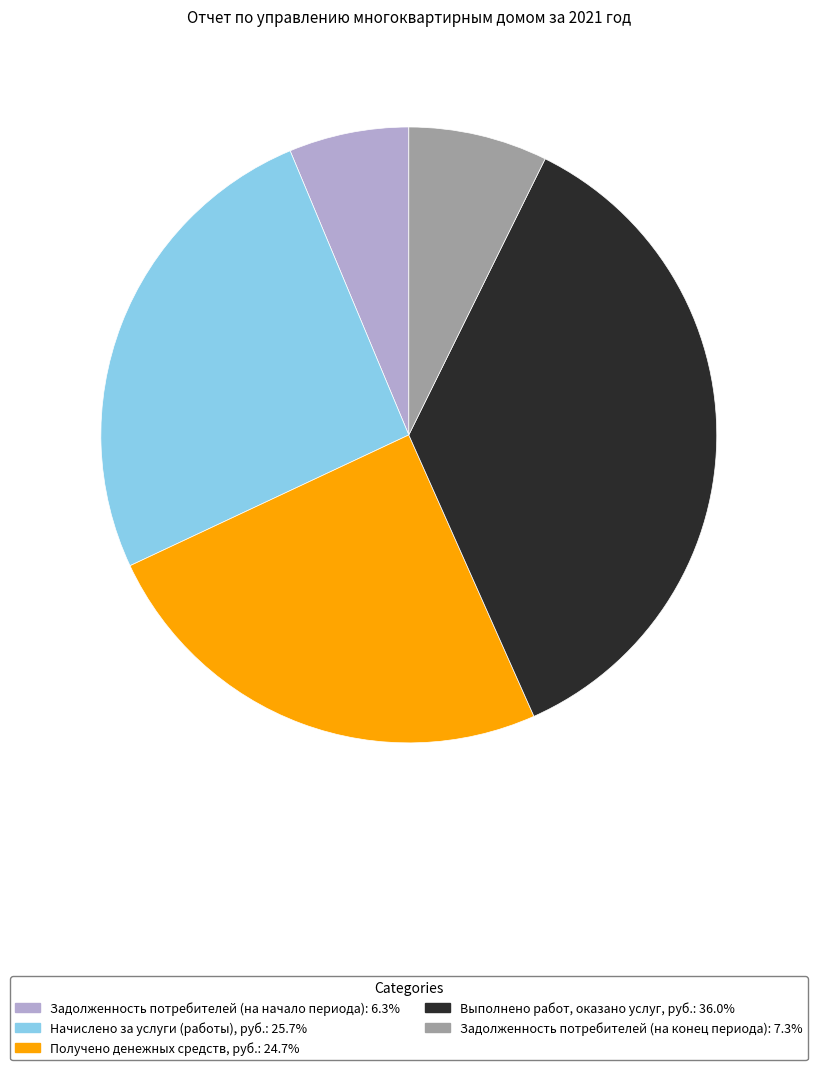

Does Задолженность потребителей (на начало периода) represent more than half of the total?

No